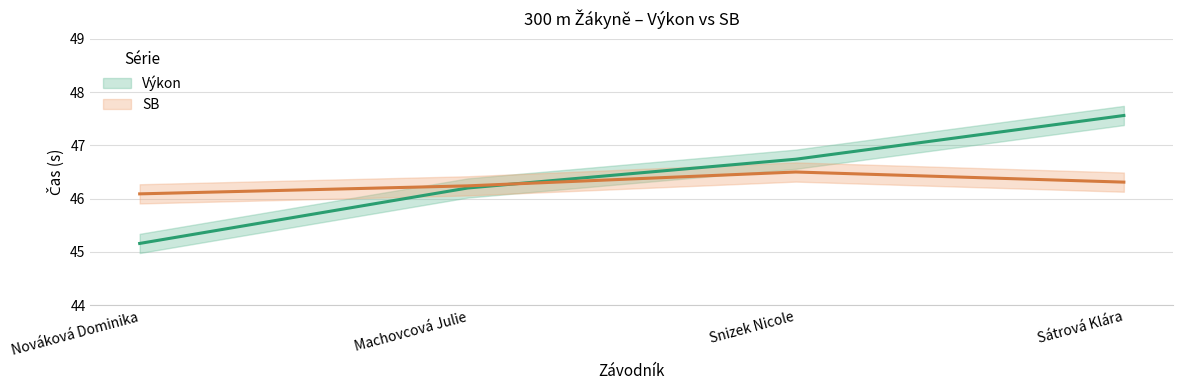

What is the label of the 2nd point from the right?

Snizek Nicole